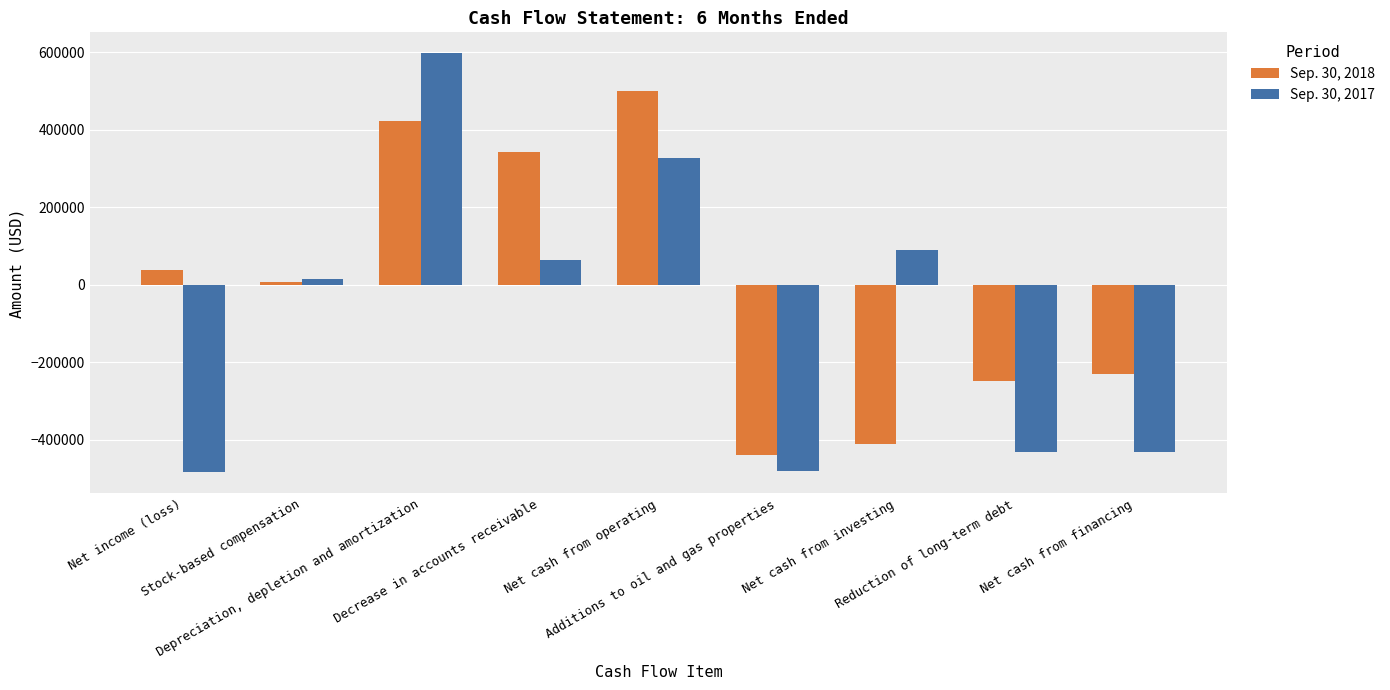

True or false: Sep. 30, 2018 has a value of 498537 at Net cash from operating.

True